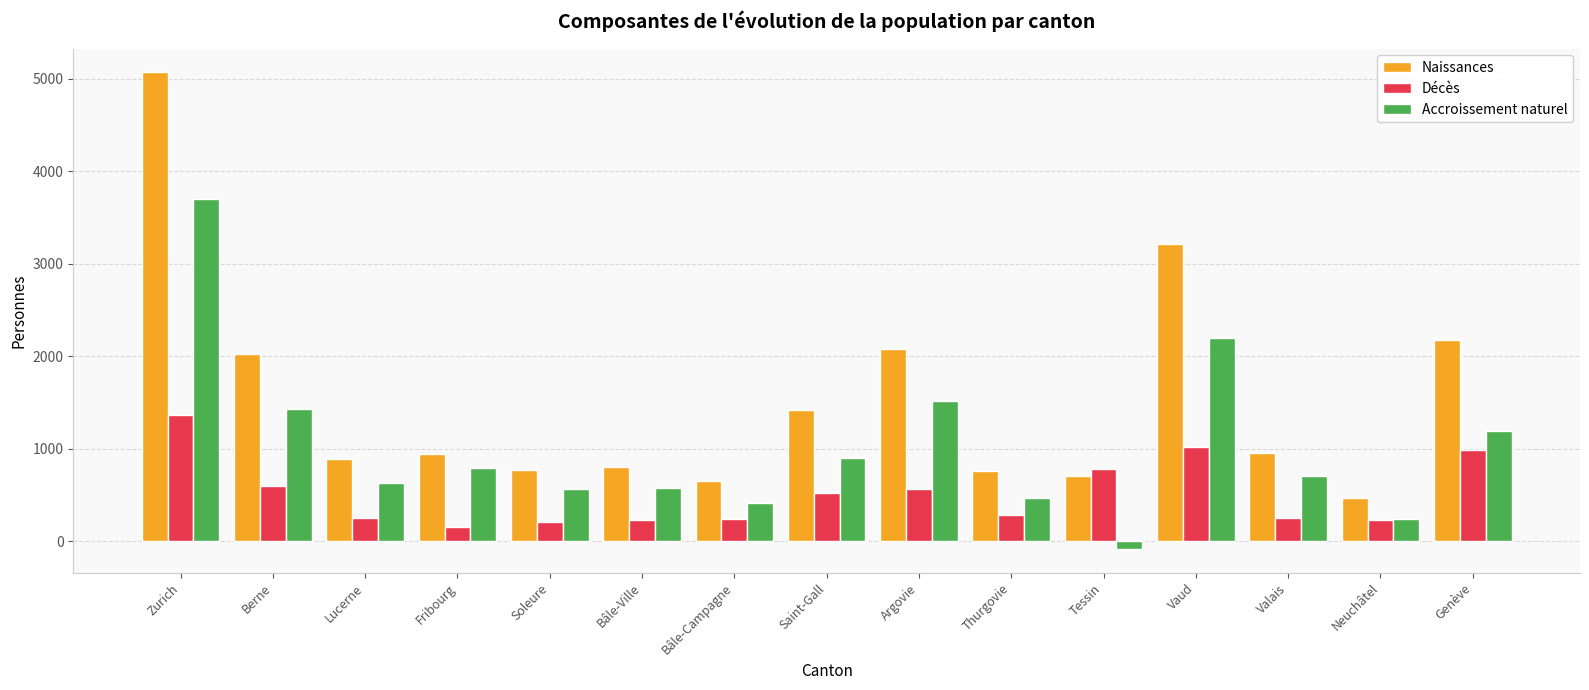

Which series has the largest total across all categories?

Naissances